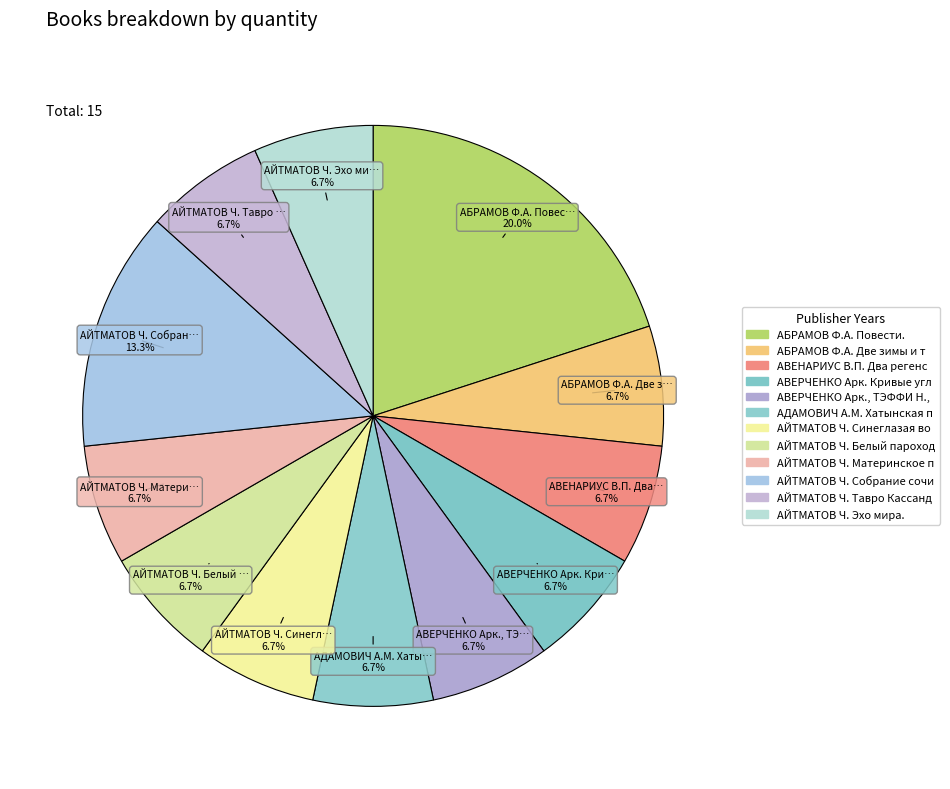

Is АЙТМАТОВ Ч. Тавро … the majority of the pie?

No